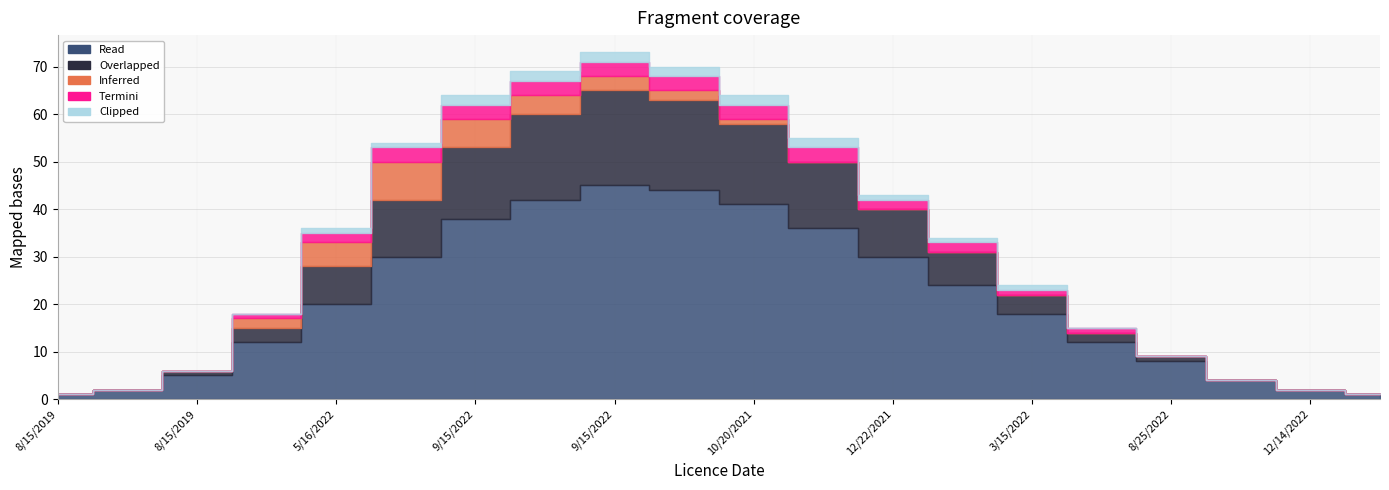

What is the difference between the maximum and minimum values in the Termini series?

3